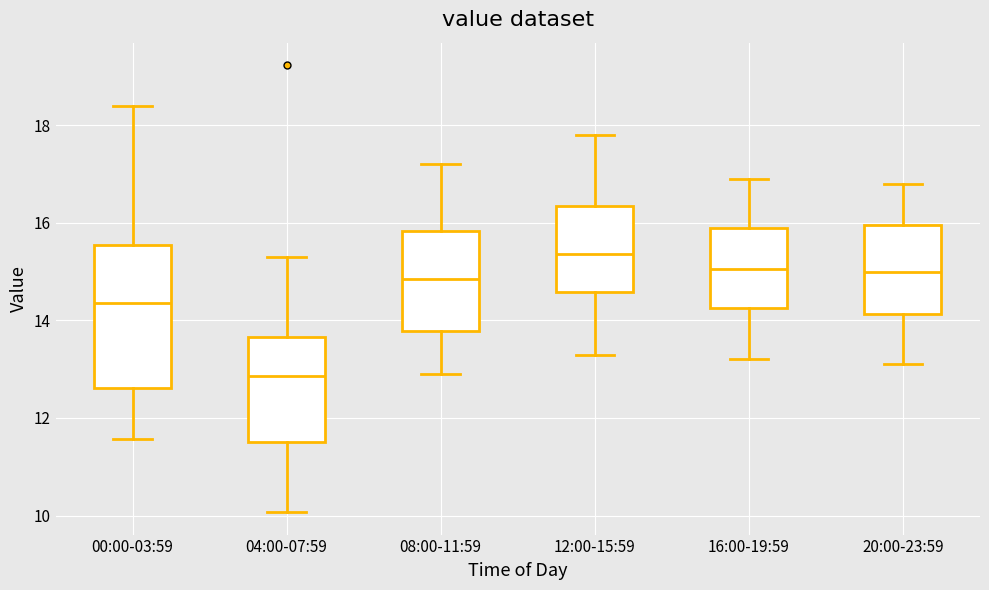

Reading left to right, read every box against the y-axis: the position of its median line, the range the box covers, and the ends of its whiskers. The values are not printed on the chart, so give them approximately, as read against the axis.

00:00-03:59: median 14.4, box 12.6 to 15.6, whiskers 11.6 to 18.4
04:00-07:59: median 12.8, box 11.6 to 13.6, whiskers 10.0 to 15.4
08:00-11:59: median 14.8, box 13.8 to 15.8, whiskers 13.0 to 17.2
12:00-15:59: median 15.4, box 14.6 to 16.4, whiskers 13.4 to 17.8
16:00-19:59: median 15.0, box 14.2 to 16.0, whiskers 13.2 to 17.0
20:00-23:59: median 15.0, box 14.2 to 16.0, whiskers 13.2 to 16.8